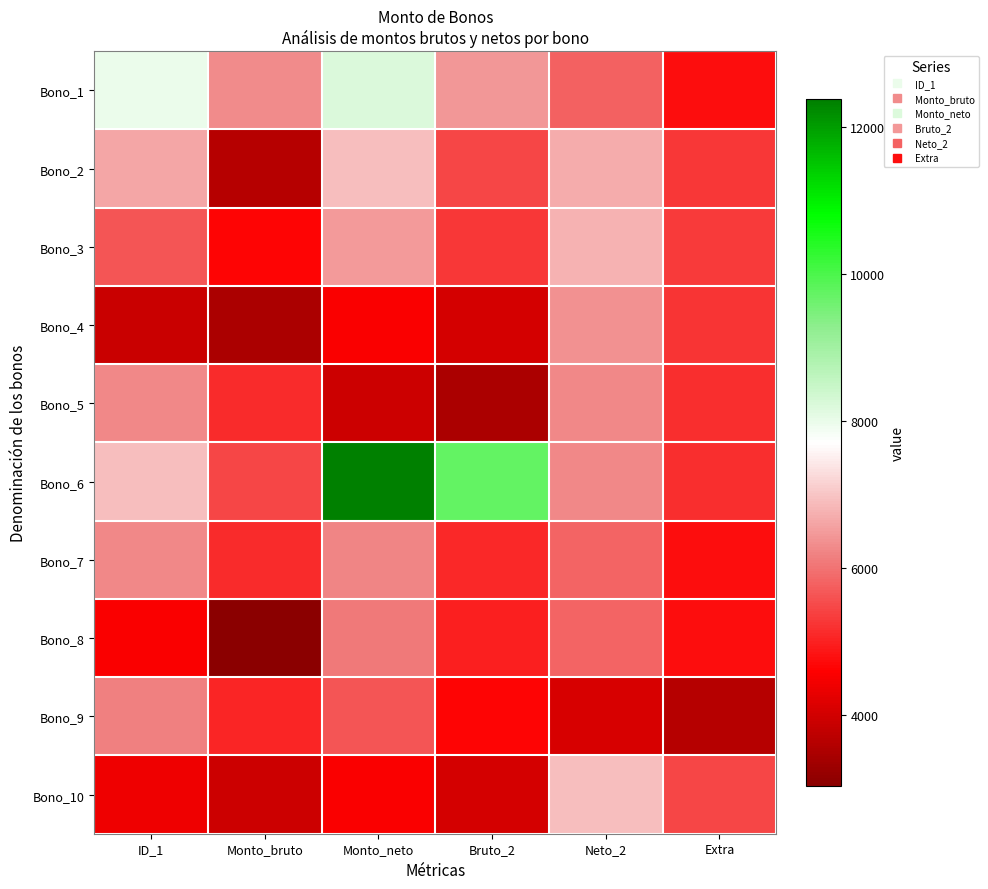

What is the total value across all series at ID_1?

58791.0